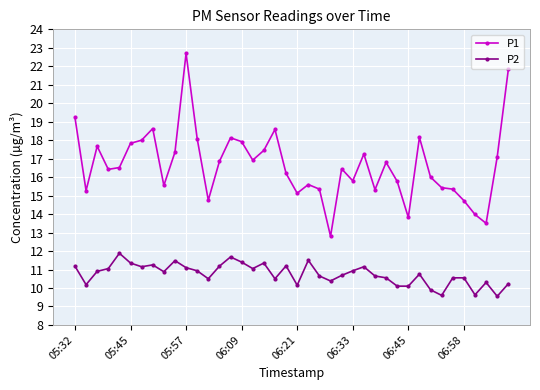

How many categories are shown in the chart?

40